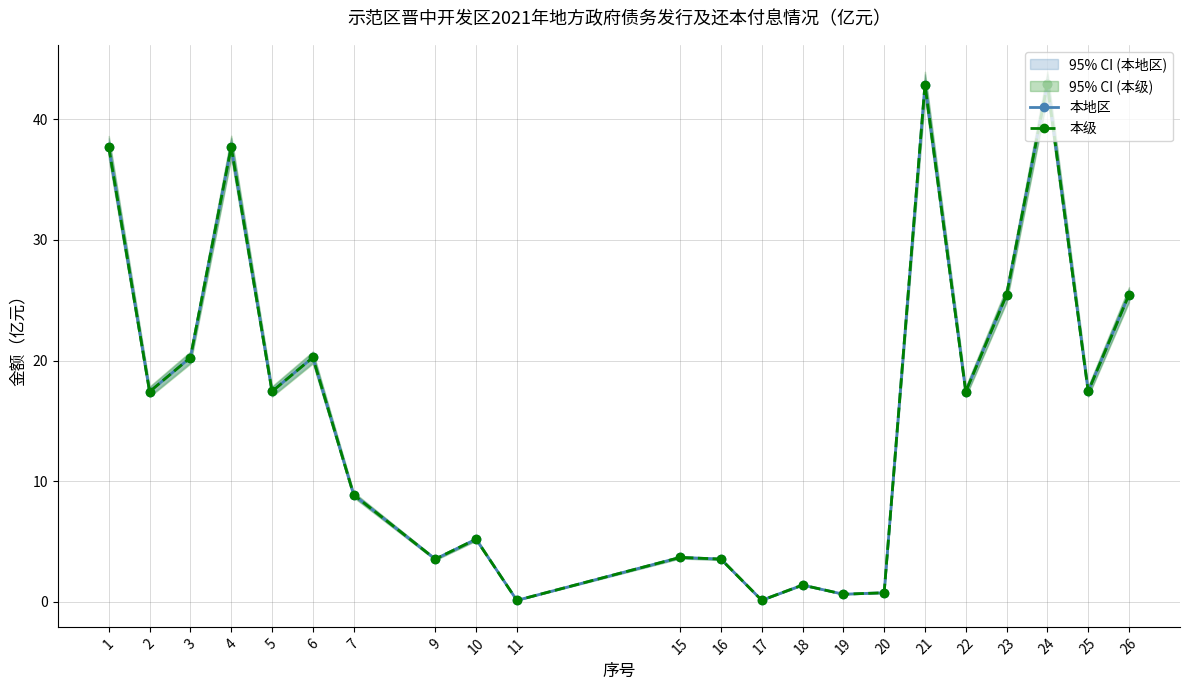

At how many categories does at least one series exceed 41?

2